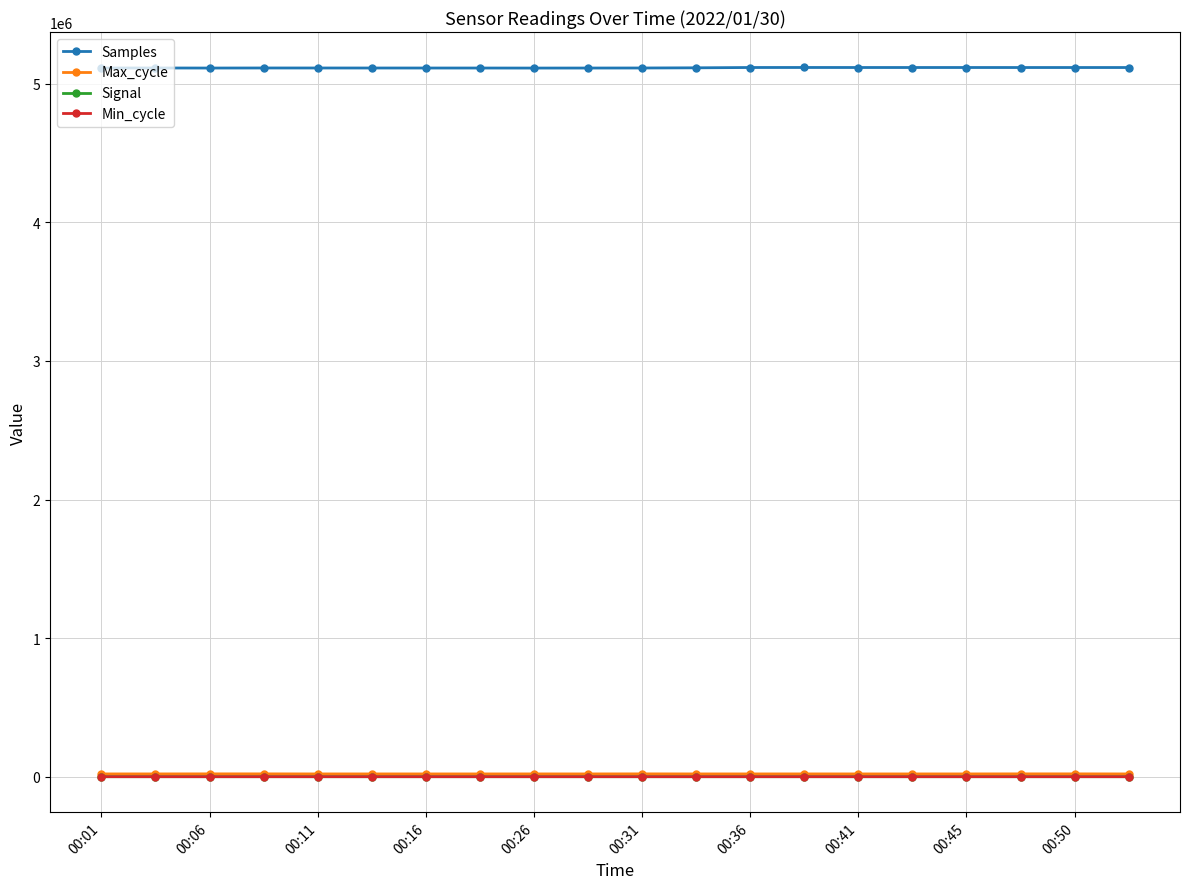

At how many categories does at least one series exceed 4782902?

20